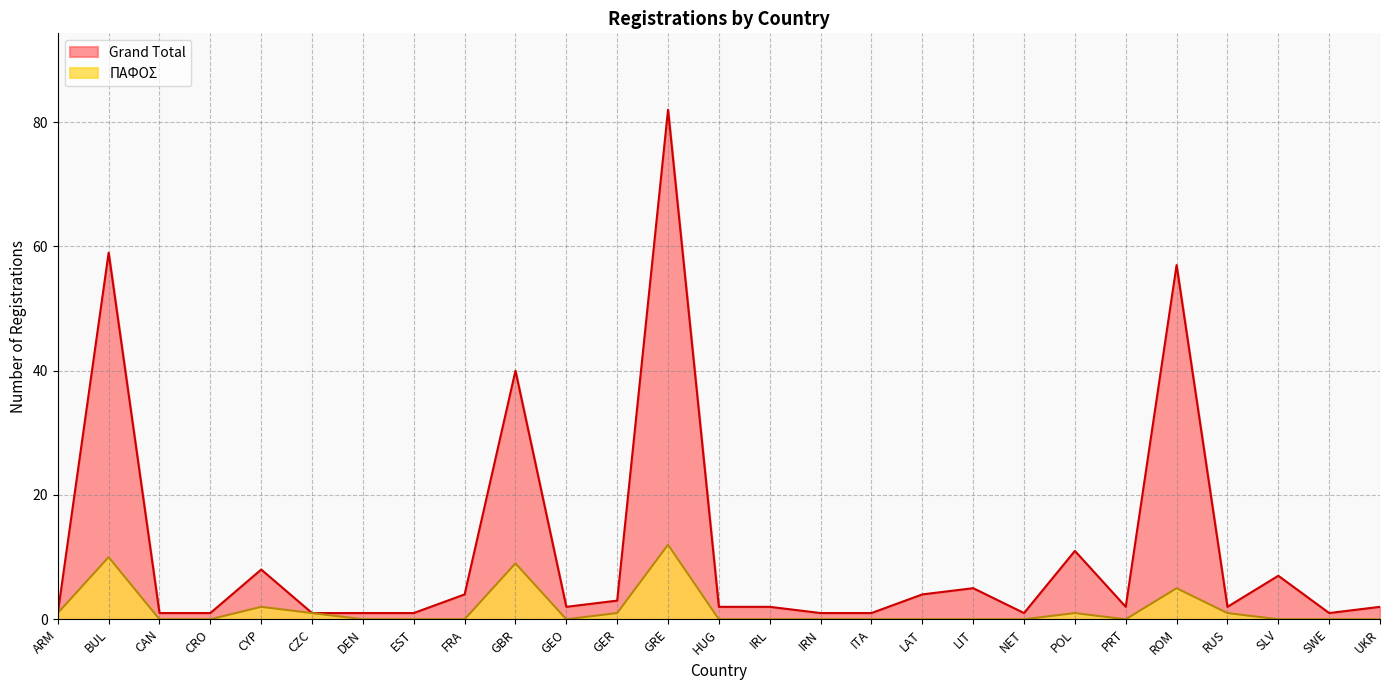

Between LIT and FRA, which is larger?

LIT